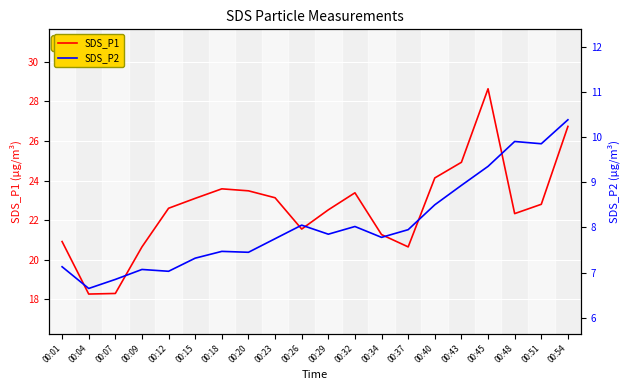

Reading left to right, what are all the values shown in this chart?

SDS_P1: 20.9	18.3	18.3	20.6	22.6	23.1	23.6	23.5	23.1	21.6	22.5	23.4	21.3	20.6	24.1	24.9	28.6	22.3	22.8	26.7
SDS_P2: 7.1	6.7	6.8	7.1	7.0	7.3	7.5	7.5	7.8	8.1	7.8	8.0	7.8	8.0	8.5	8.9	9.3	9.9	9.8	10.4